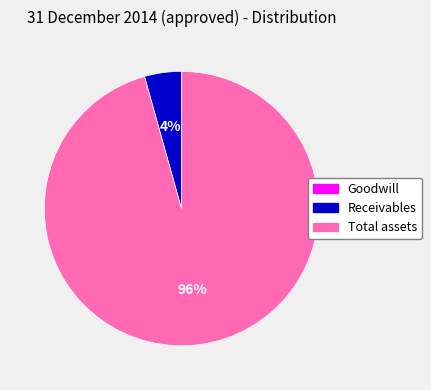

Which has a higher value, Total assets or Receivables?

Total assets